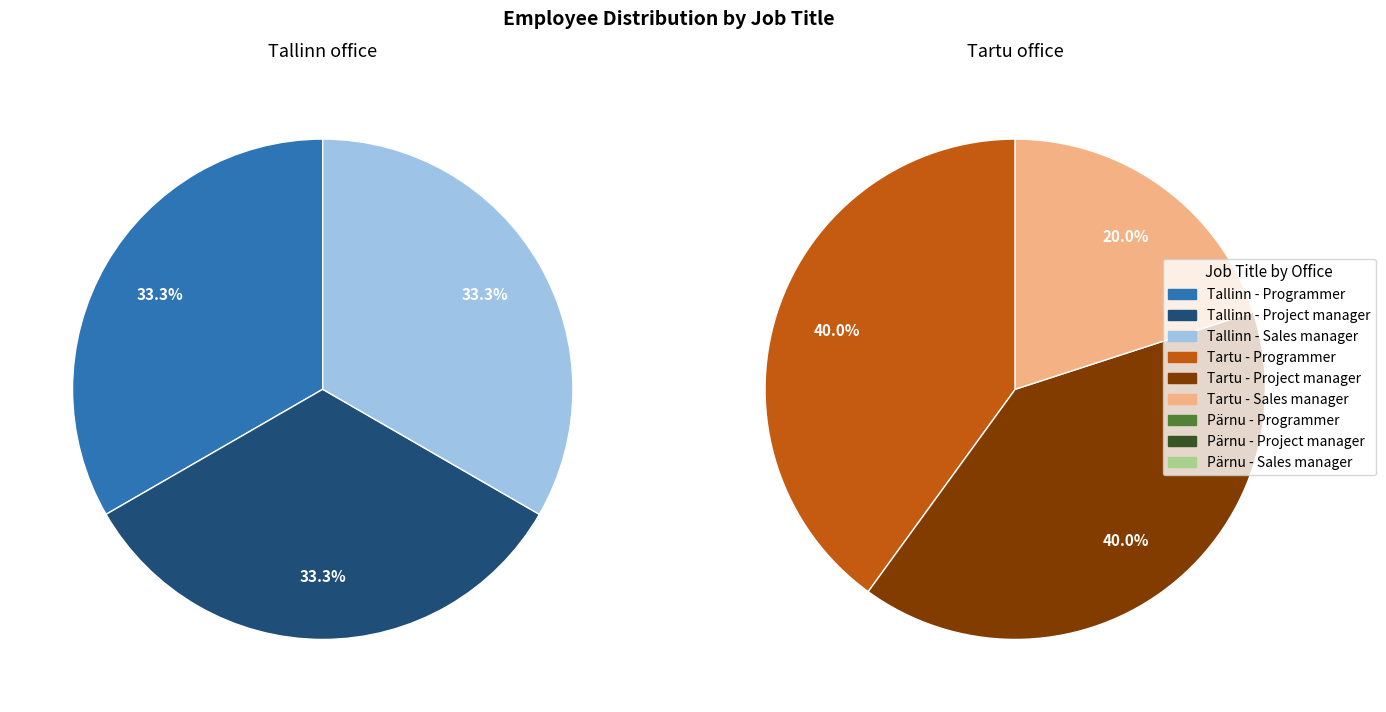

True or false: Sales manager accounts for 28% of the total.

True